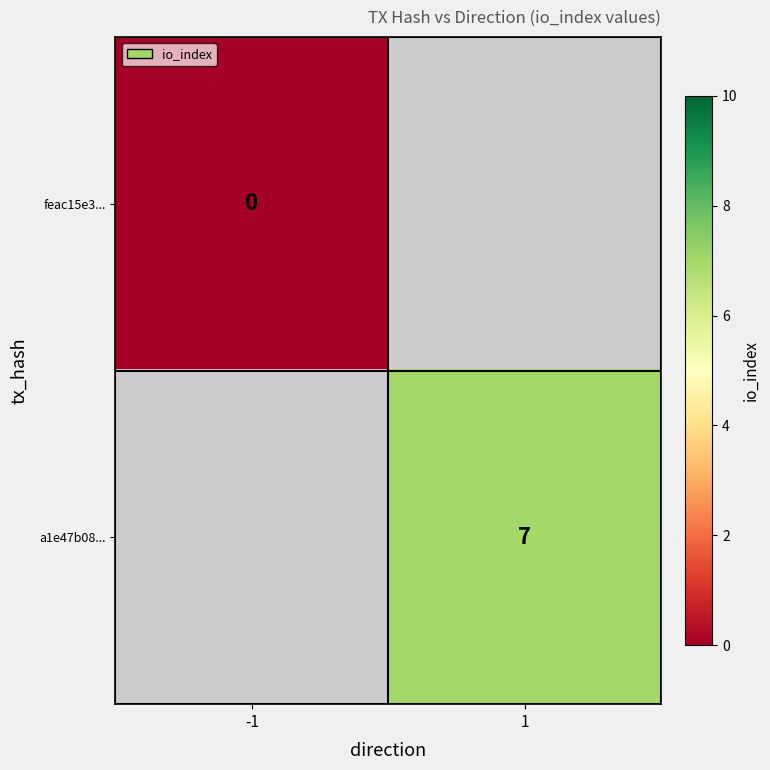

The a1e47b08... series shows 2 at 1. True or false?

False